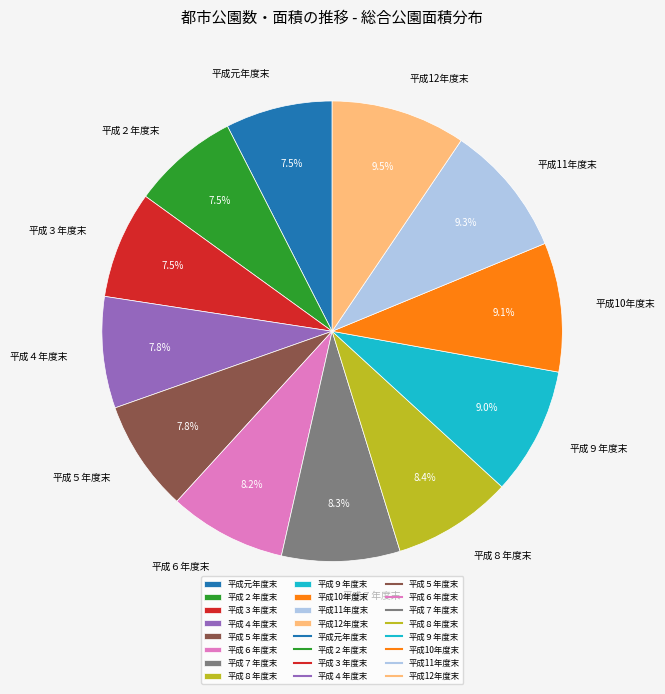

Approximately how many times larger is the value at 平成４年度末 compared to 平成７年度末?

0.9